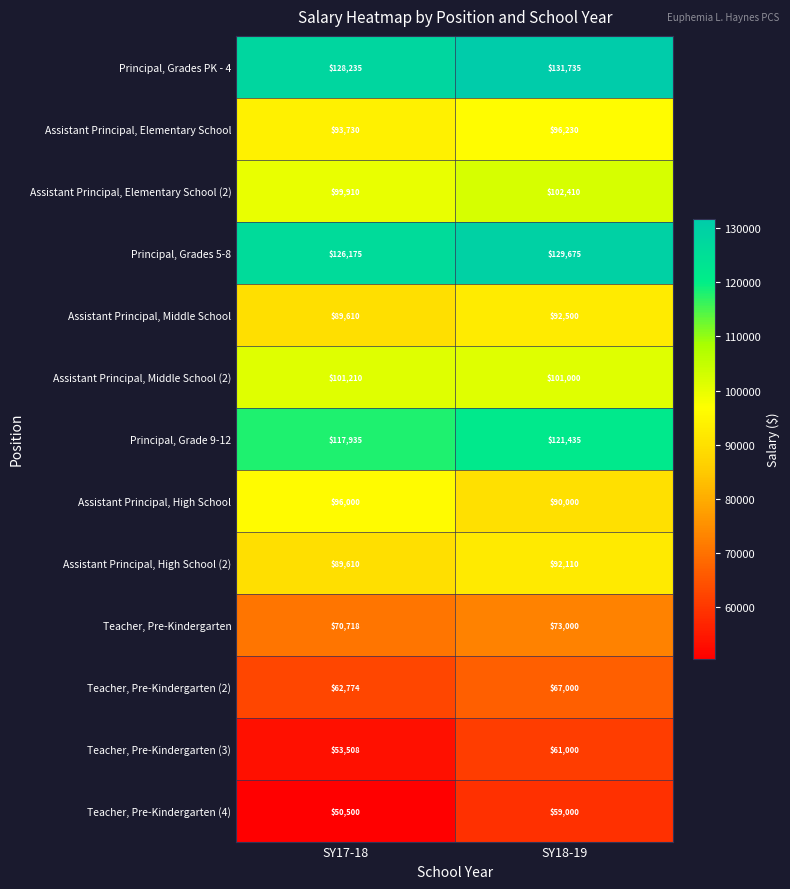

What is the approximate value of Principal, Grades PK - 4 at SY18-19, to the nearest 100?

131700